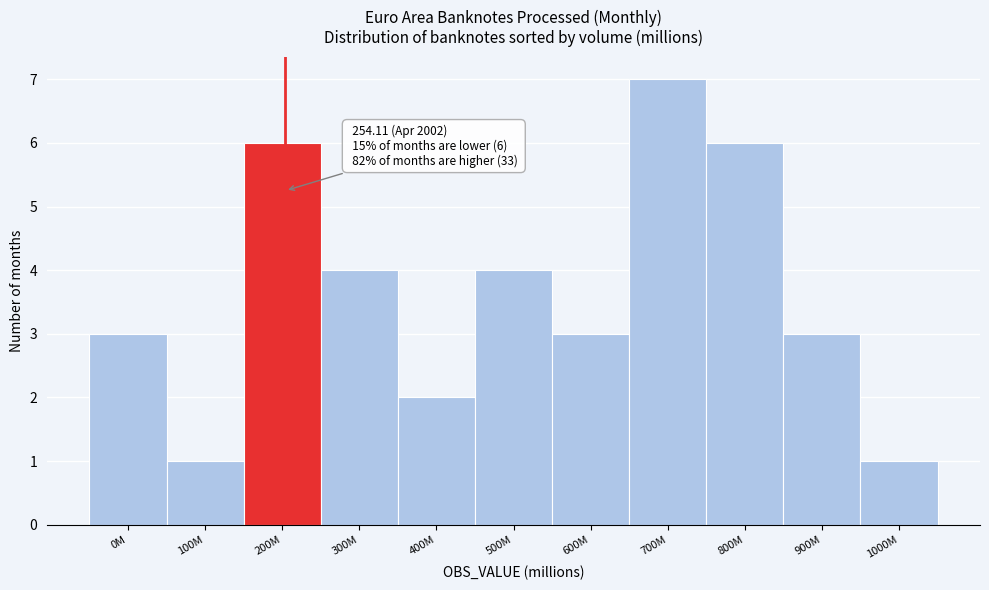

Reading left to right, what are all the values shown in this chart?

0M=3	100M=1	200M=6	300M=4	400M=2	500M=4	600M=3	700M=7	800M=6	900M=3	1000M=1